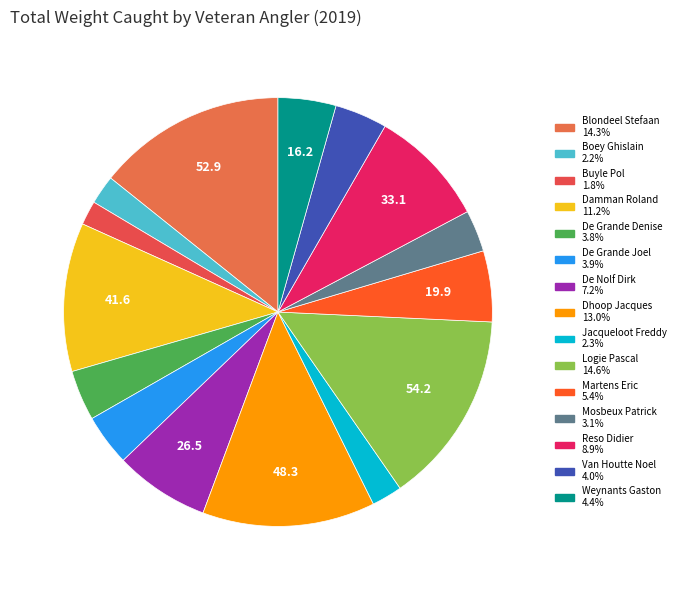

Is Jacqueloot Freddy the majority of the pie?

No